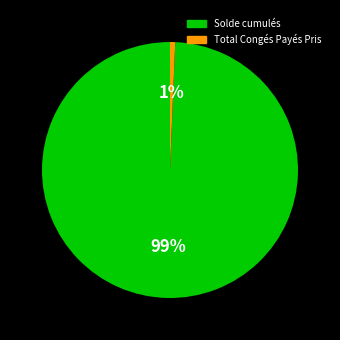

Between Total Congés Payés Pris and Solde cumulés, which is larger?

Solde cumulés